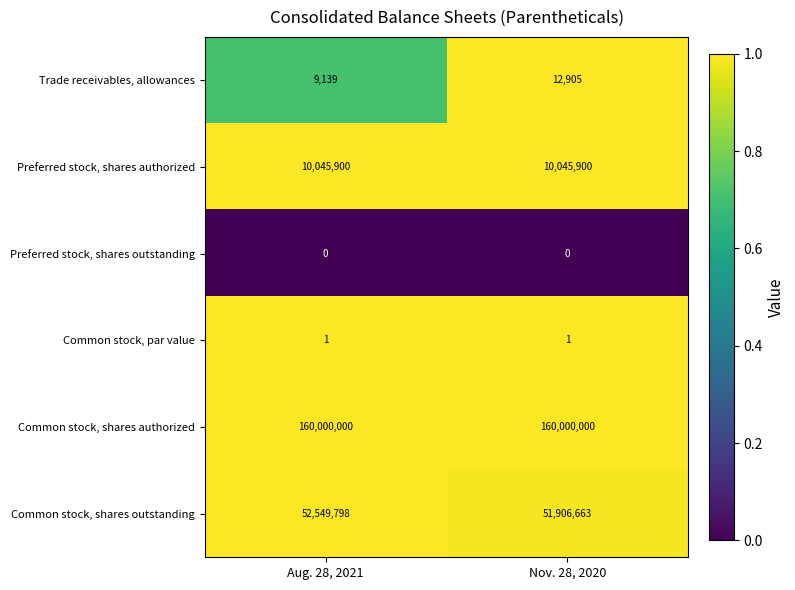

What is the spread (max minus min) of values at Nov. 28, 2020?

160000000